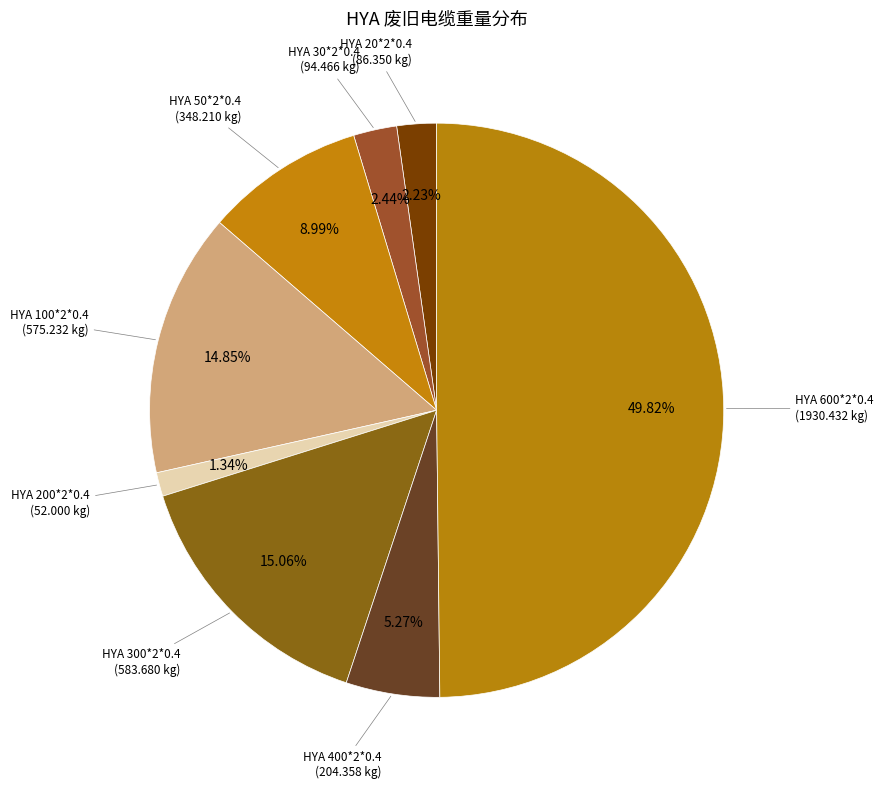

Count the number of slices in the pie.

8